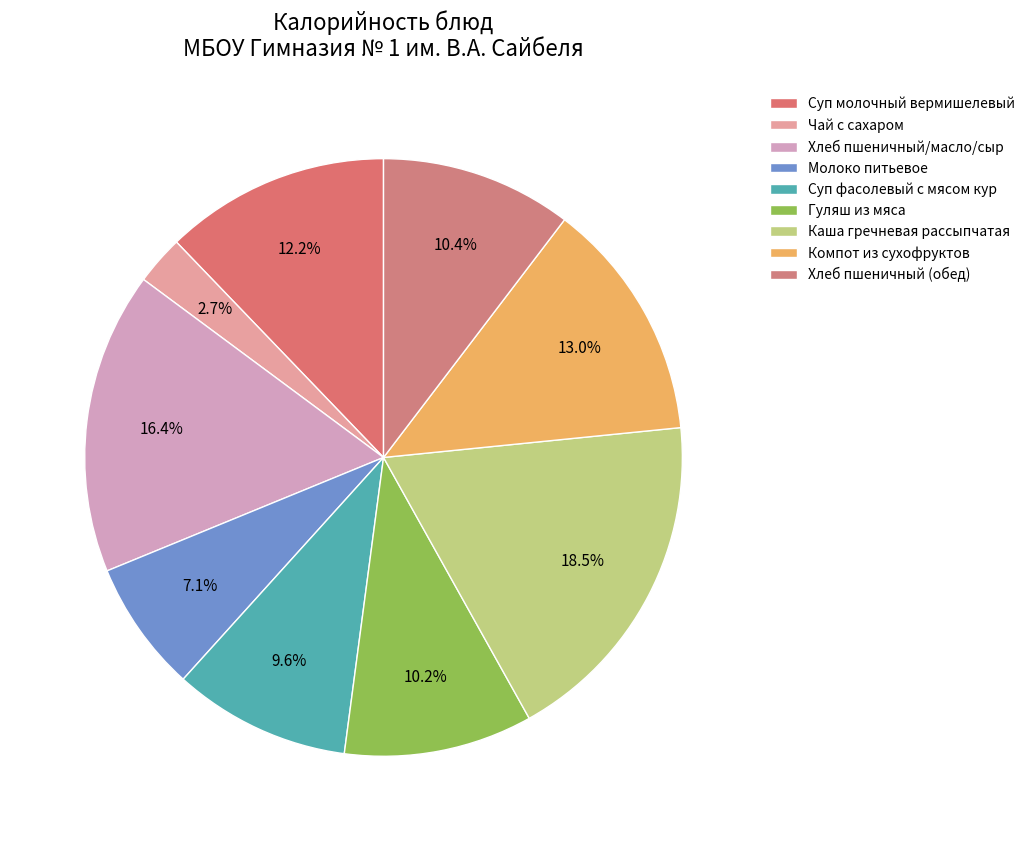

Combined, do Суп фасолевый с мясом кур and Компот из сухофруктов account for over 50%?

No